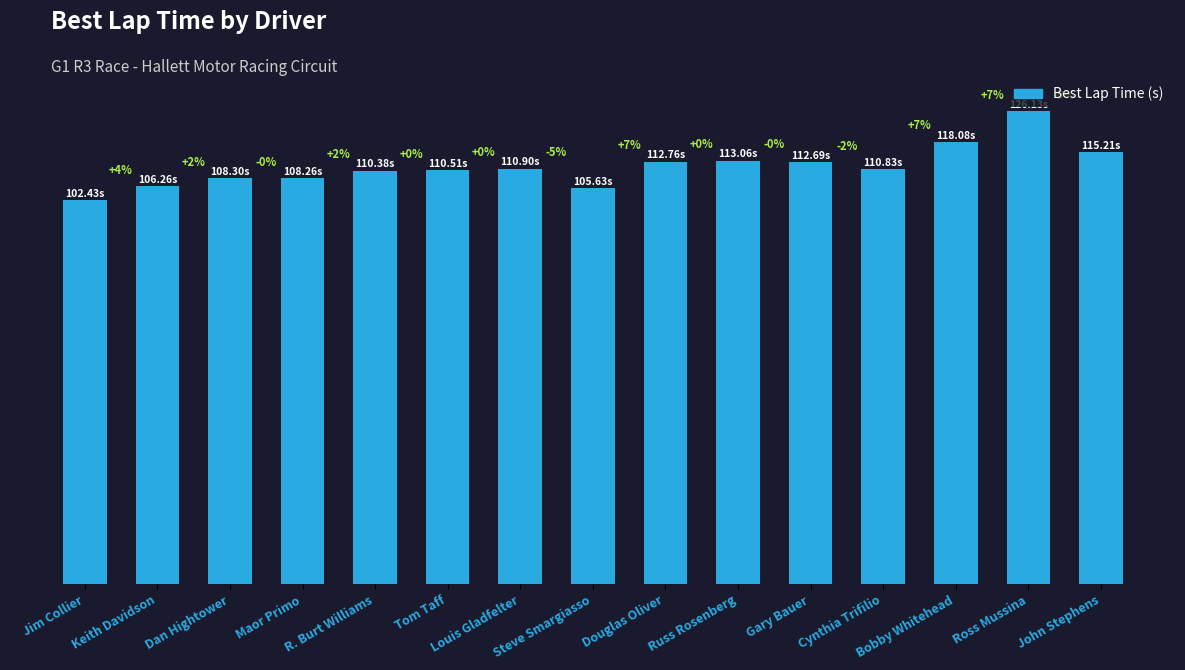

Is it true that the value at Jim Collier is 49.0?

False